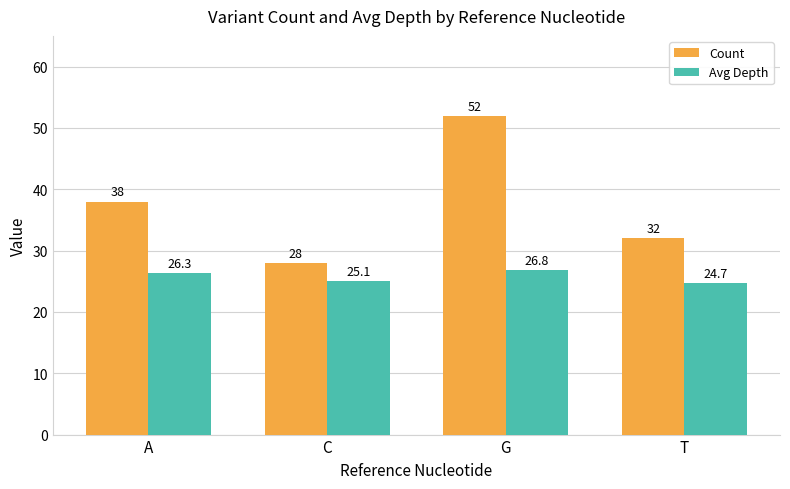

List the labels in order of Count value, smallest first.

C, T, A, G